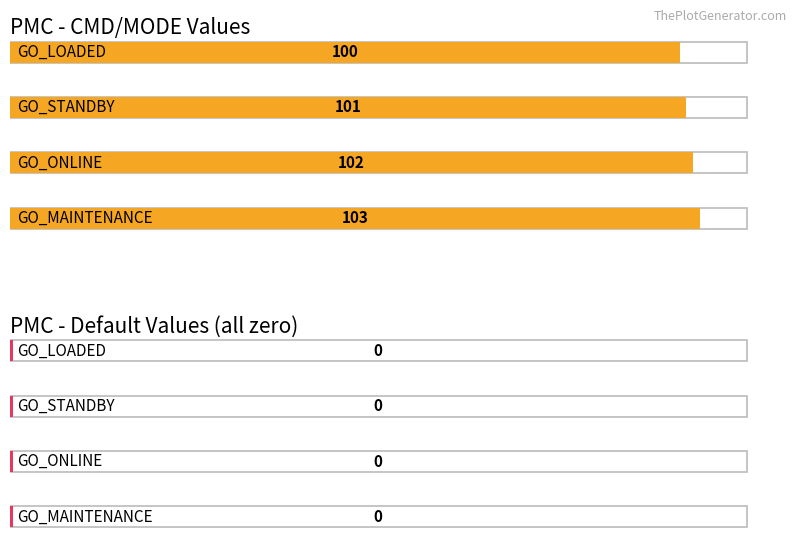

What is the maximum value shown in the chart?

103